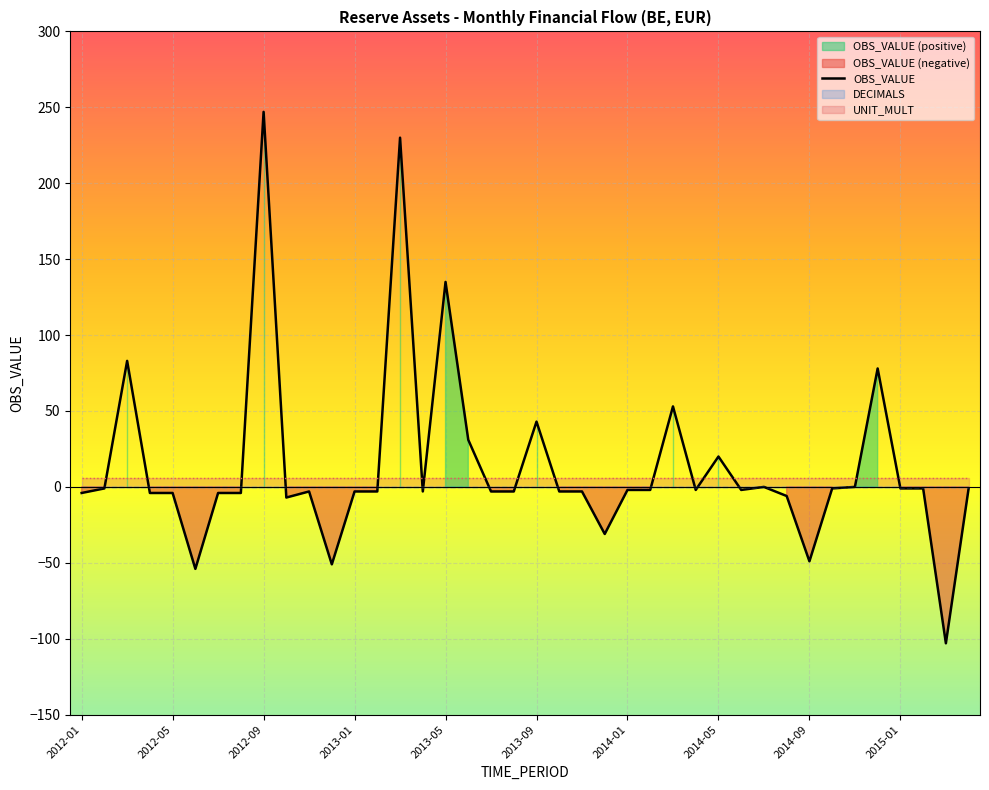

What is the lowest value of the OBS_VALUE series?

-103